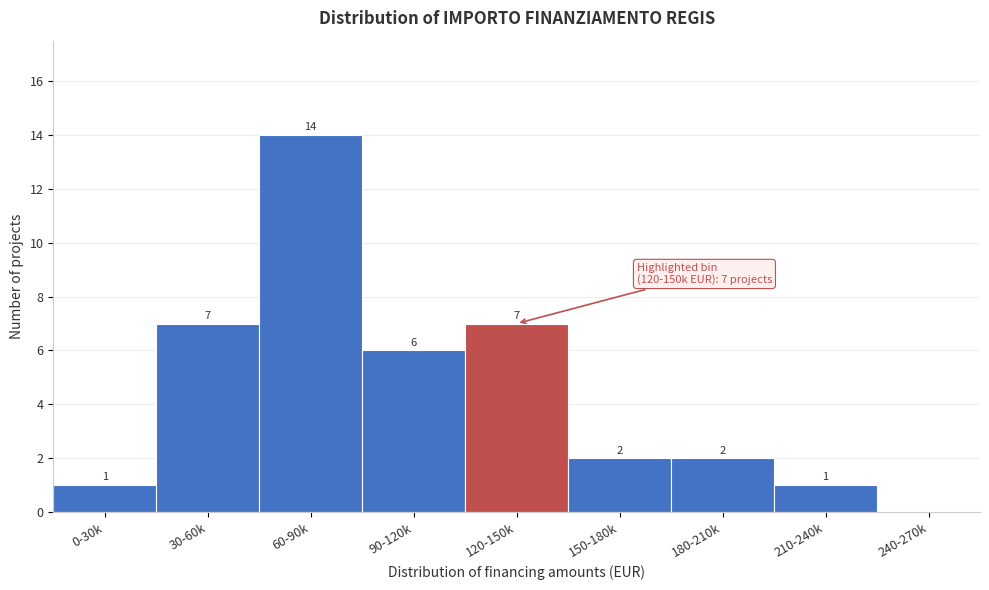

Reading left to right, list all the values displayed in this chart.

0-30k=1	30-60k=7	60-90k=14	90-120k=6	120-150k=7	150-180k=2	180-210k=2	210-240k=1	240-270k=0